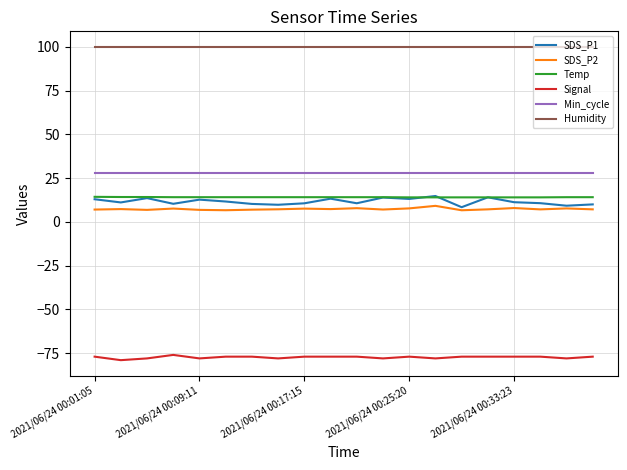

Which series has the largest range (max minus min)?

SDS_P1